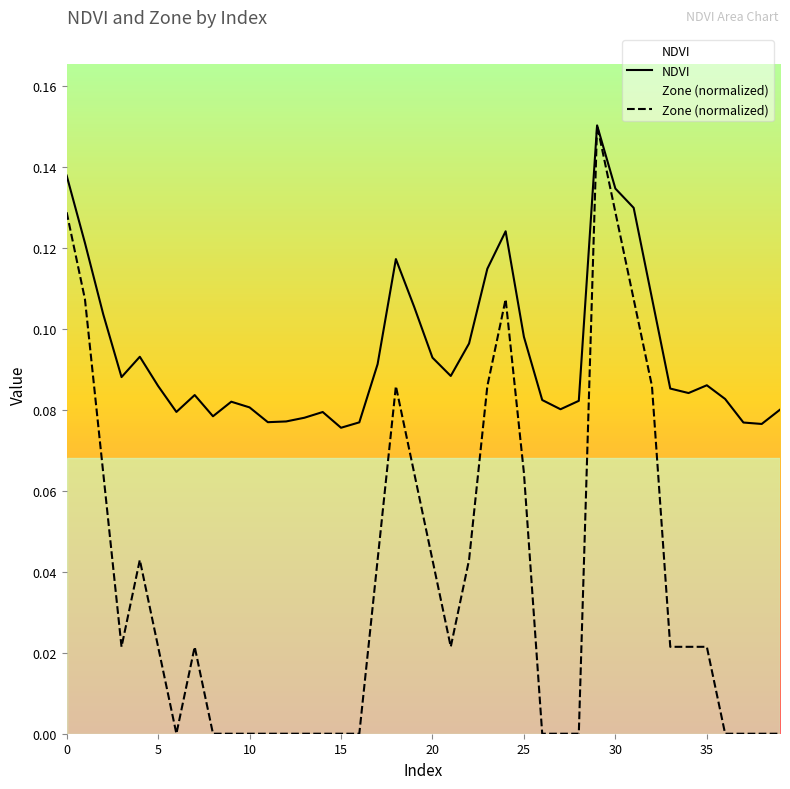

In Zone (normalized), how many points are higher than both neighbors (excluding endpoints)?

5